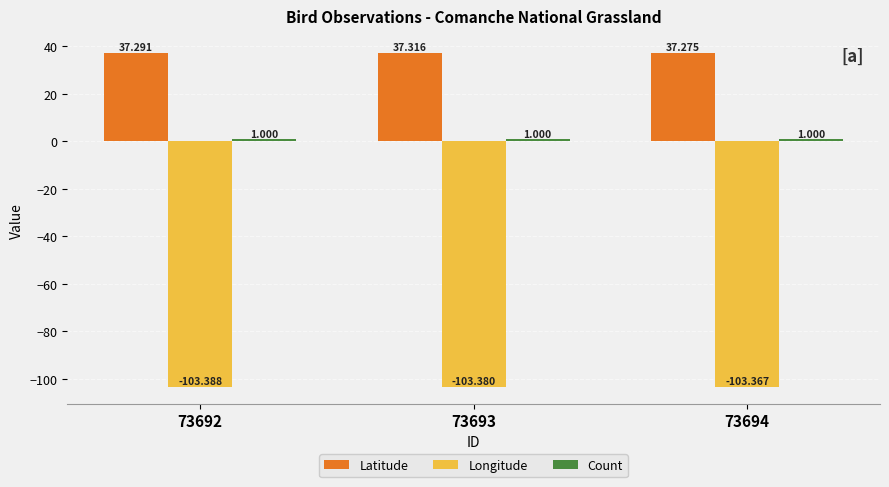

What is the difference between the highest and lowest values at 73693?

140.7